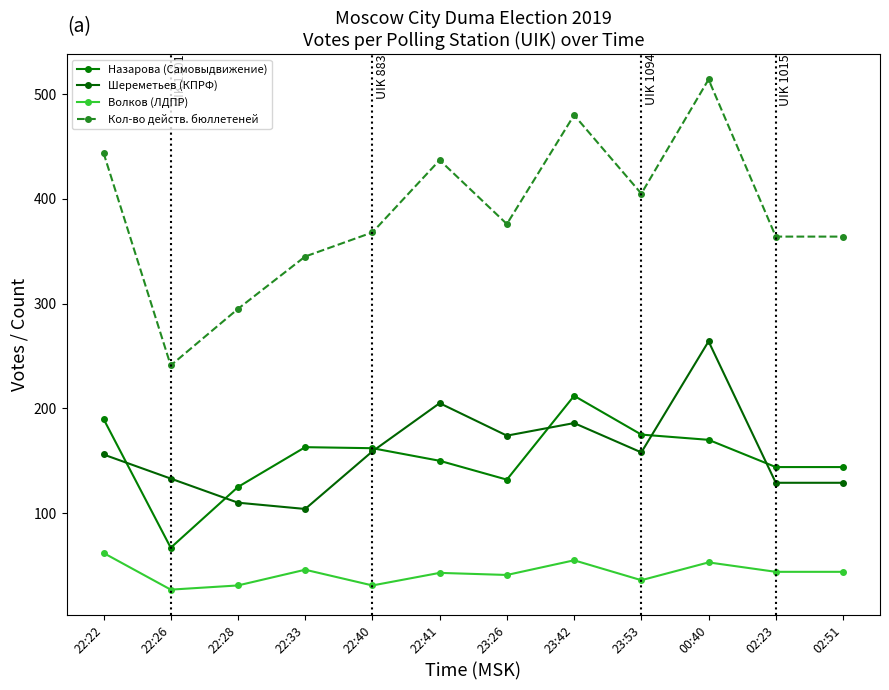

How many distinct data groups are displayed?

4